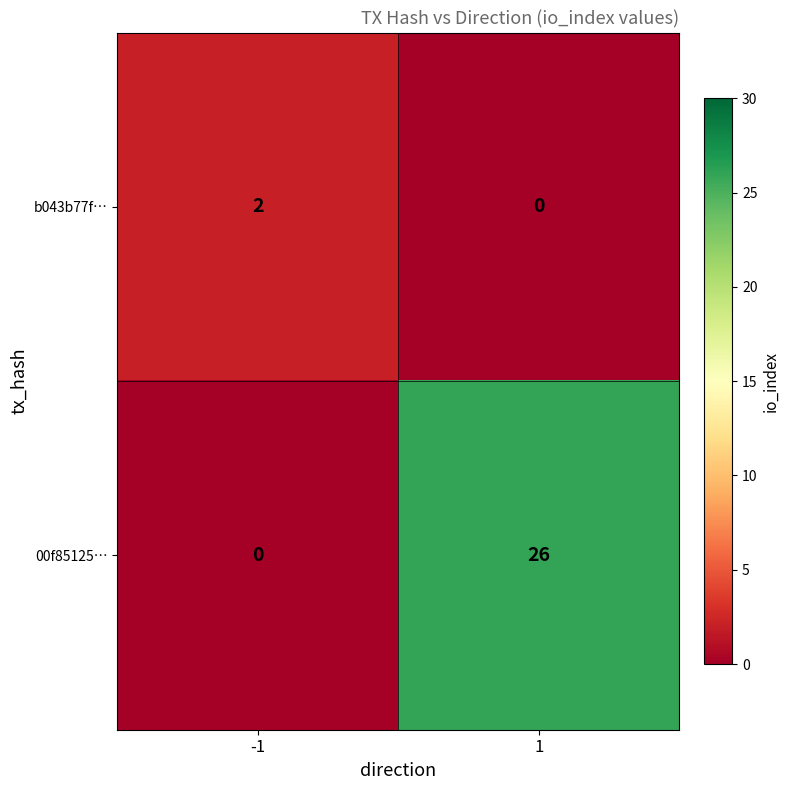

The value of 00f85125… at -1 is 0. True or false?

True